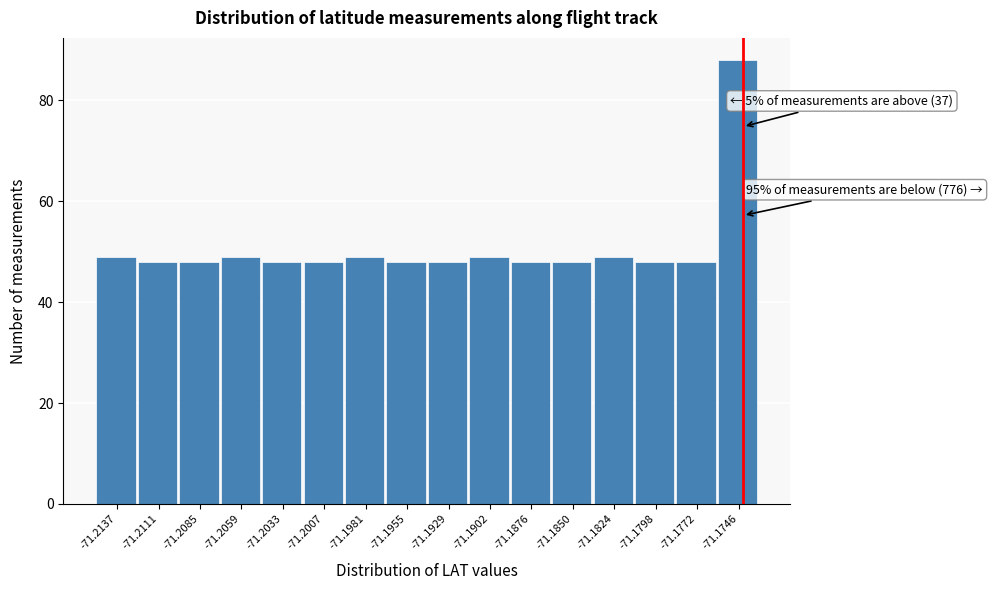

Reading left to right, extract all data points from this chart.

-71.2137=49	-71.2111=48	-71.2085=48	-71.2059=49	-71.2033=48	-71.2007=48	-71.1981=49	-71.1955=48	-71.1929=48	-71.1902=49	-71.1876=48	-71.1850=48	-71.1824=49	-71.1798=48	-71.1772=48	-71.1746=88